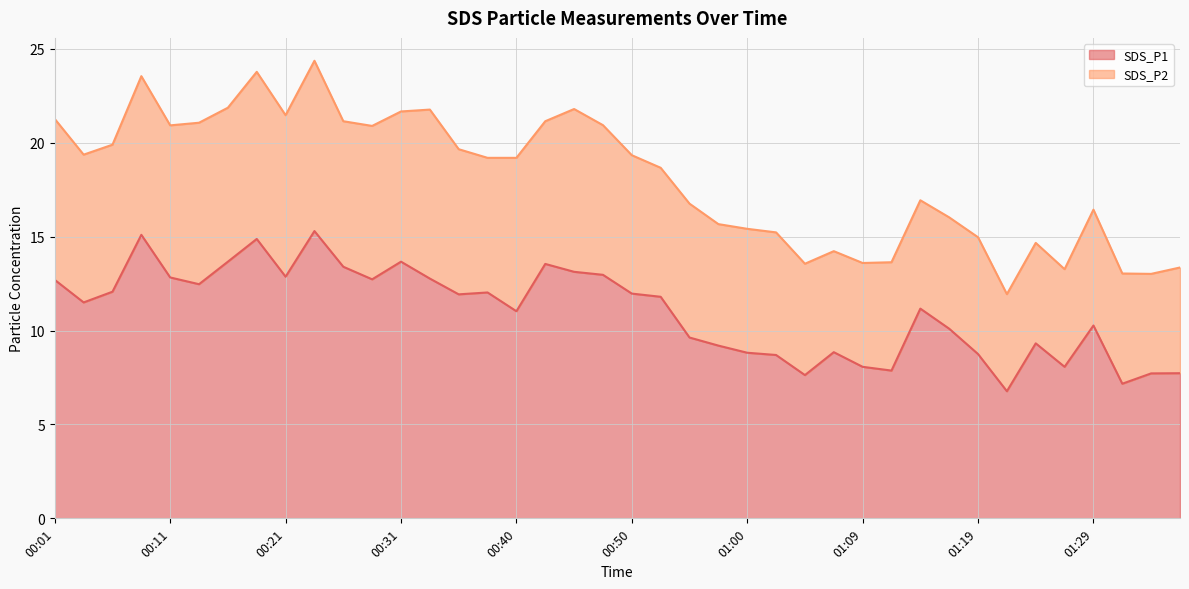

List the labels in order of value, largest first.

00:23, 00:09, 00:18, 00:16, 00:31, 00:43, 00:26, 00:45, 00:48, 00:21, 00:11, 00:33, 00:28, 00:01, 00:13, 00:06, 00:38, 00:50, 00:35, 00:52, 00:04, 01:14, 00:40, 01:29, 01:17, 00:55, 01:24, 00:57, 01:07, 01:00, 01:19, 01:02, 01:09, 01:26, 01:12, 01:36, 01:34, 01:05, 01:31, 01:22